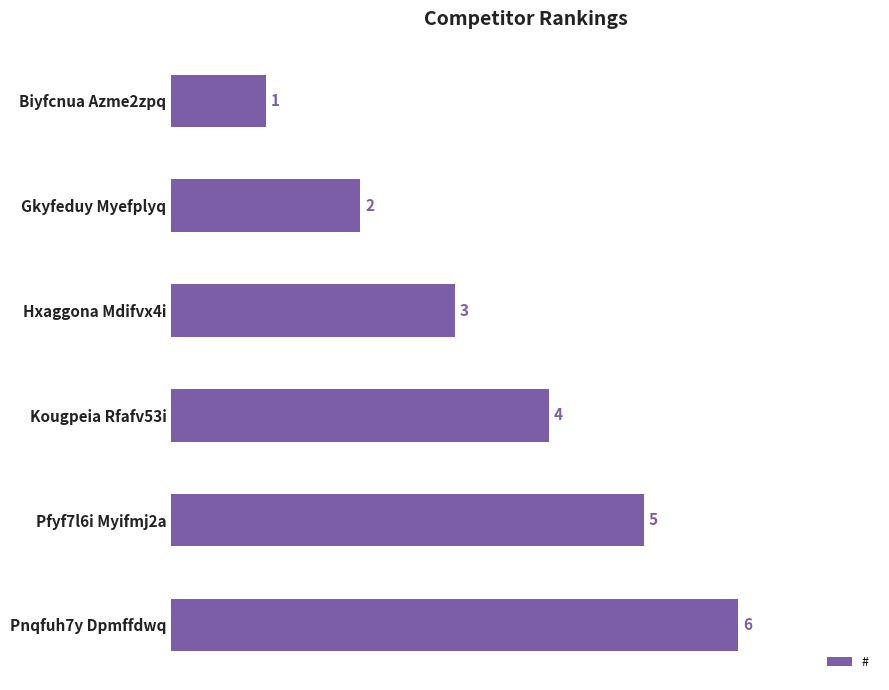

Are the bars grouped side by side (vs. stacked)?

No